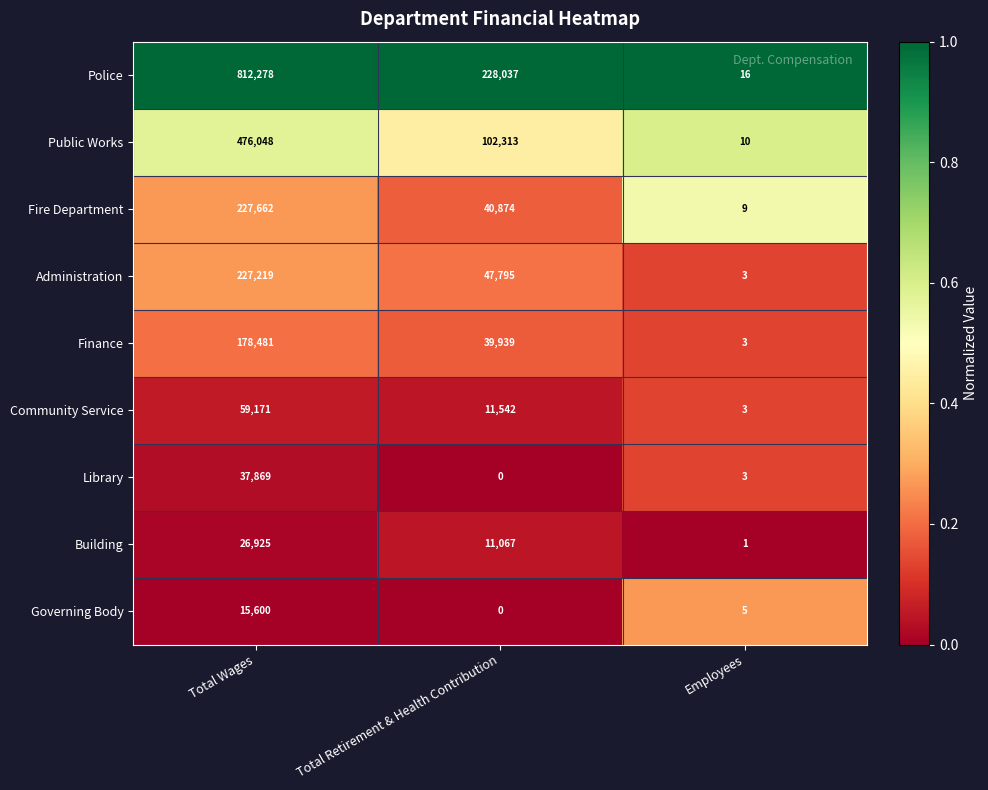

Read the Administration value at Employees.

3